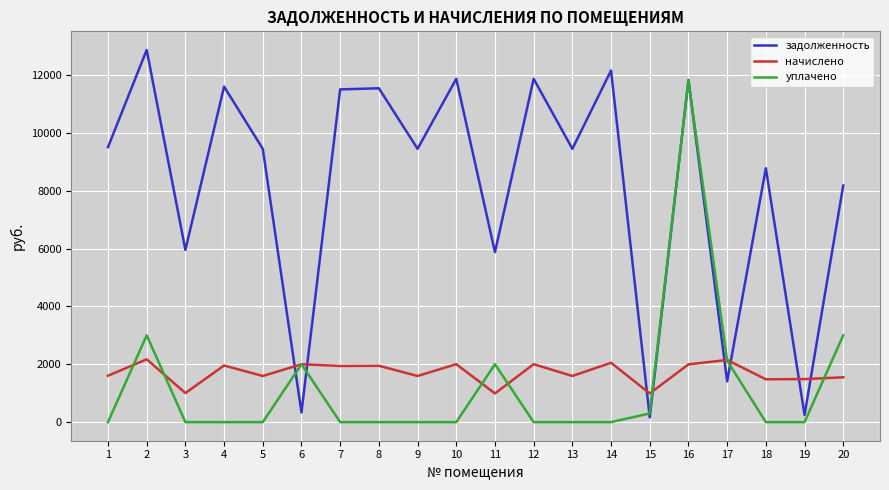

True or false: задолженность has a value of 8774.4 at 18.

True